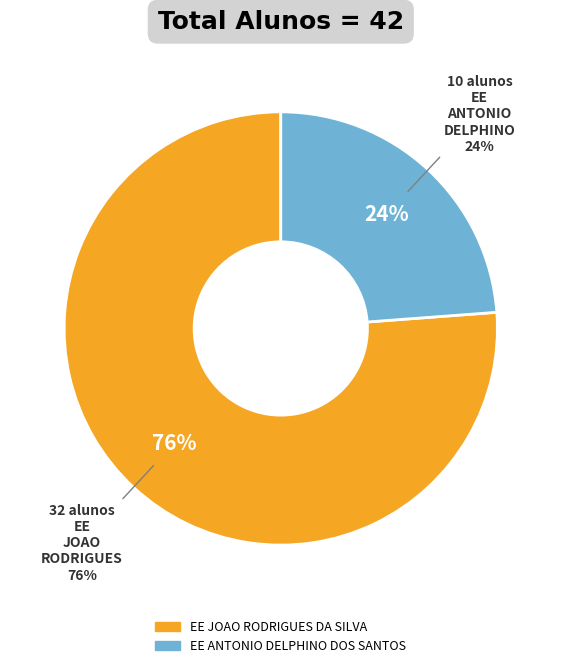

Does any single category account for the majority?

Yes